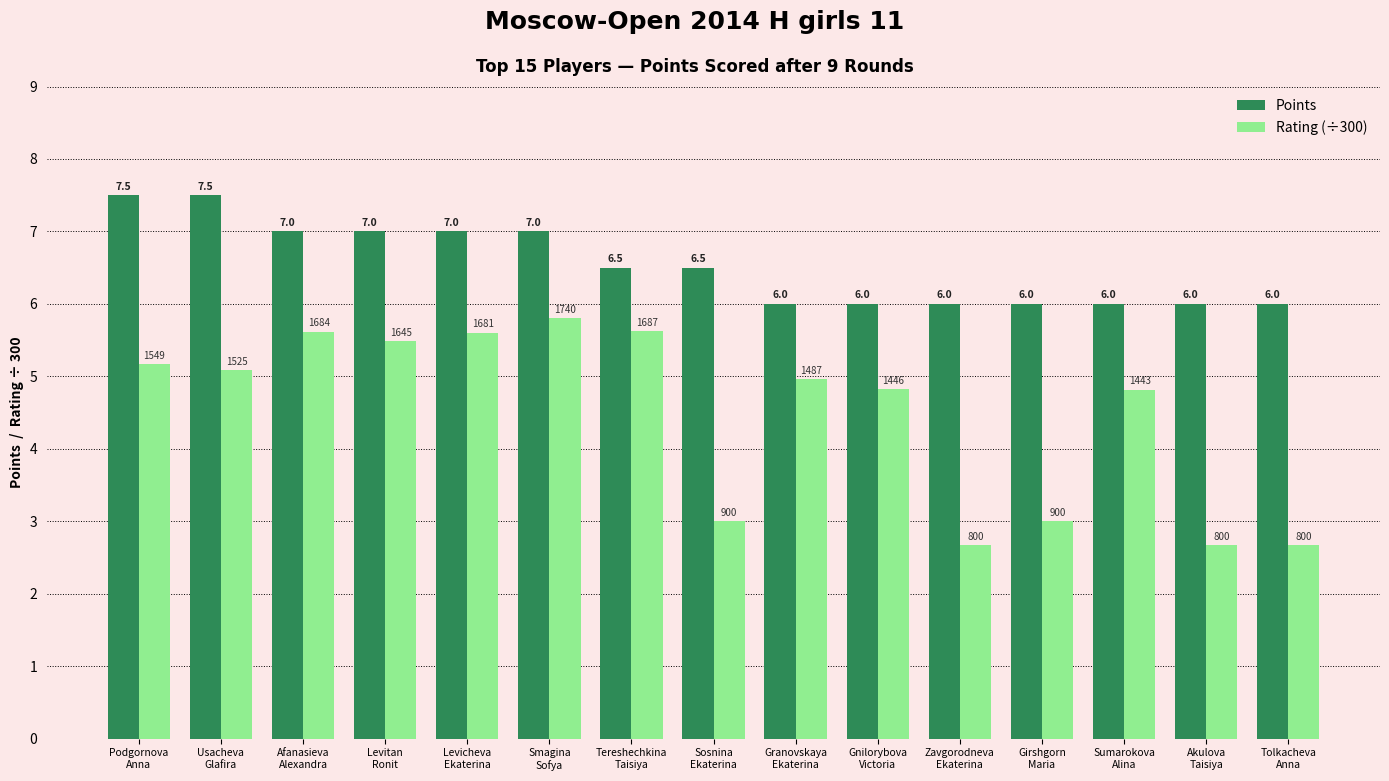

What is the maximum value for Points?

7.5